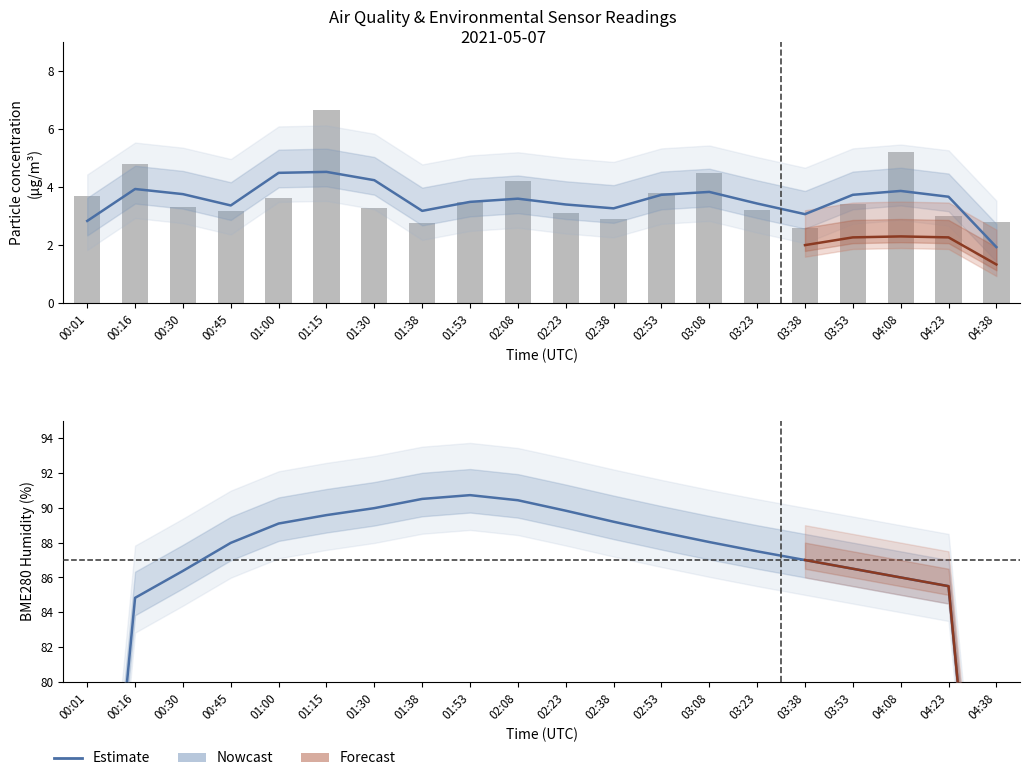

Are the bars grouped side by side (vs. stacked)?

Yes